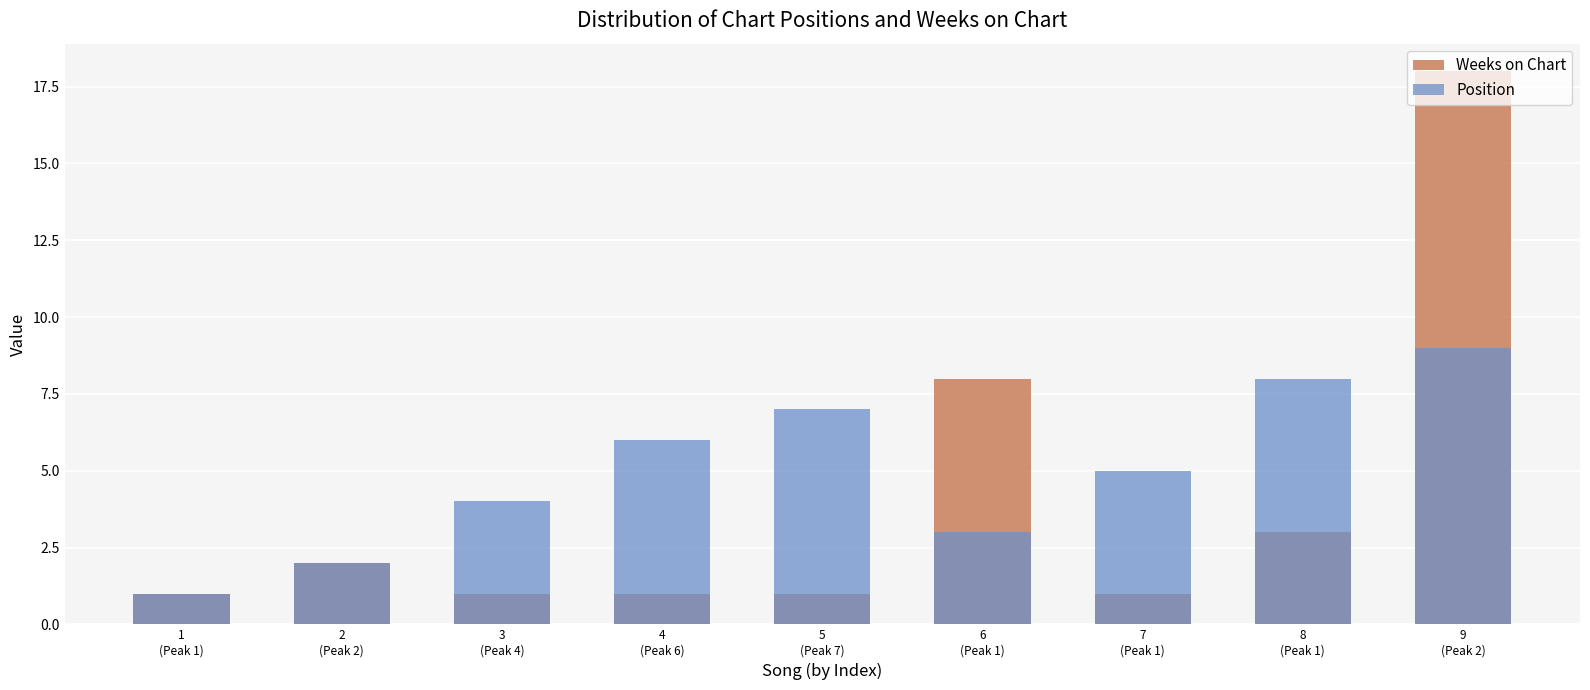

Between 7
(Peak 1) and 6
(Peak 1), which is larger?

6
(Peak 1)